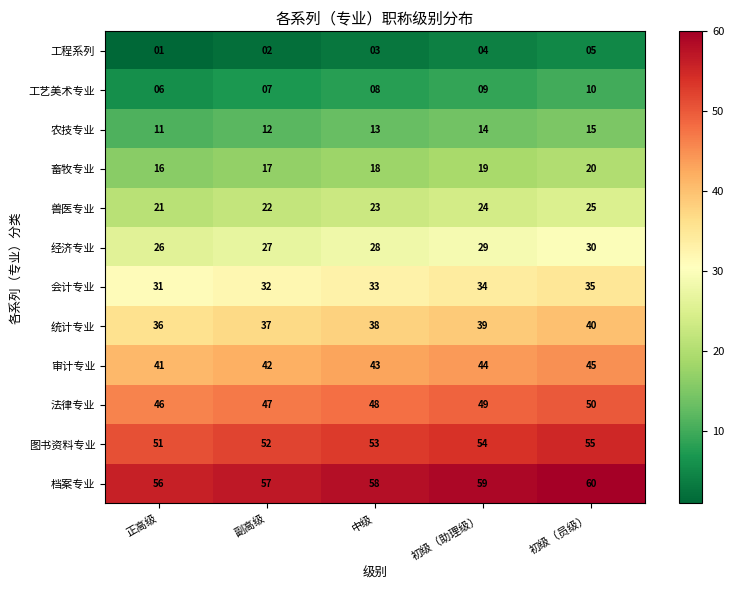

What is the difference between the highest and lowest values at 初级（助理级）?

55